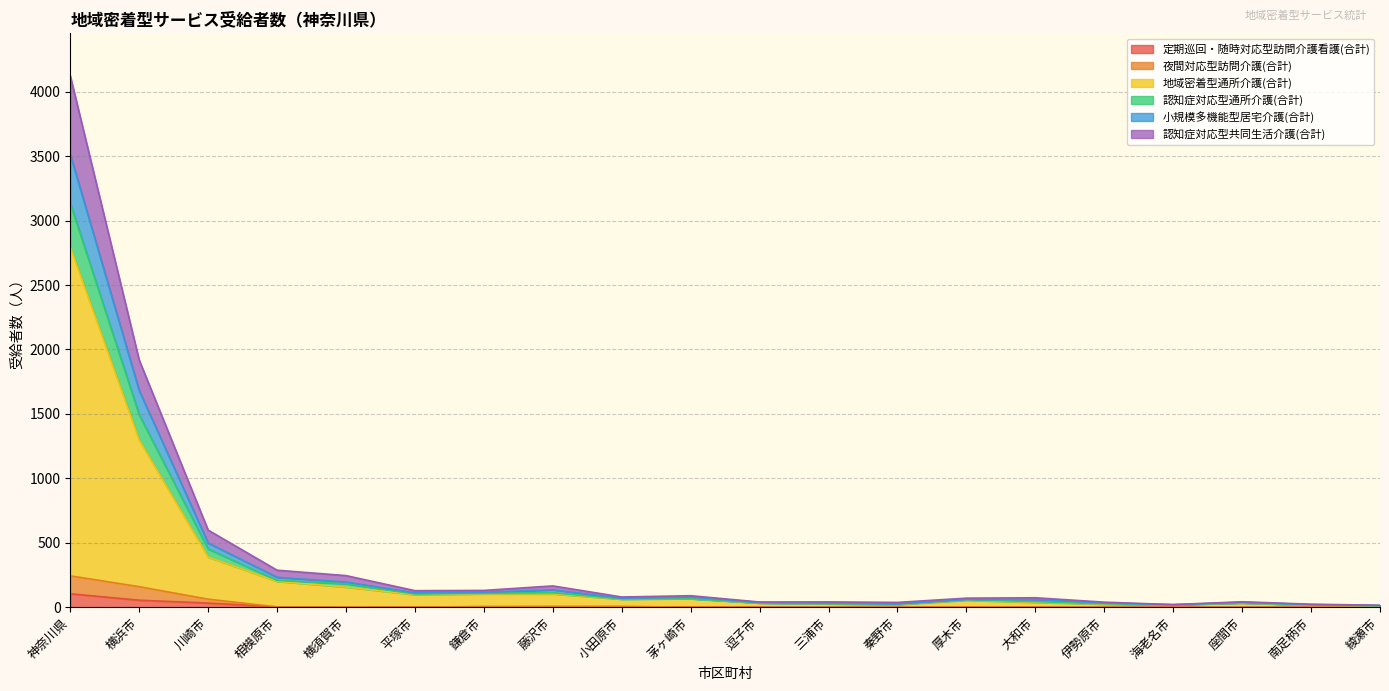

At which category is the sum across all series the highest?

神奈川県